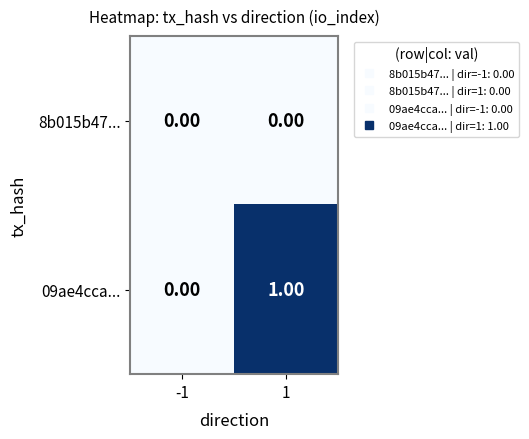

What is the maximum value shown in the chart?

1